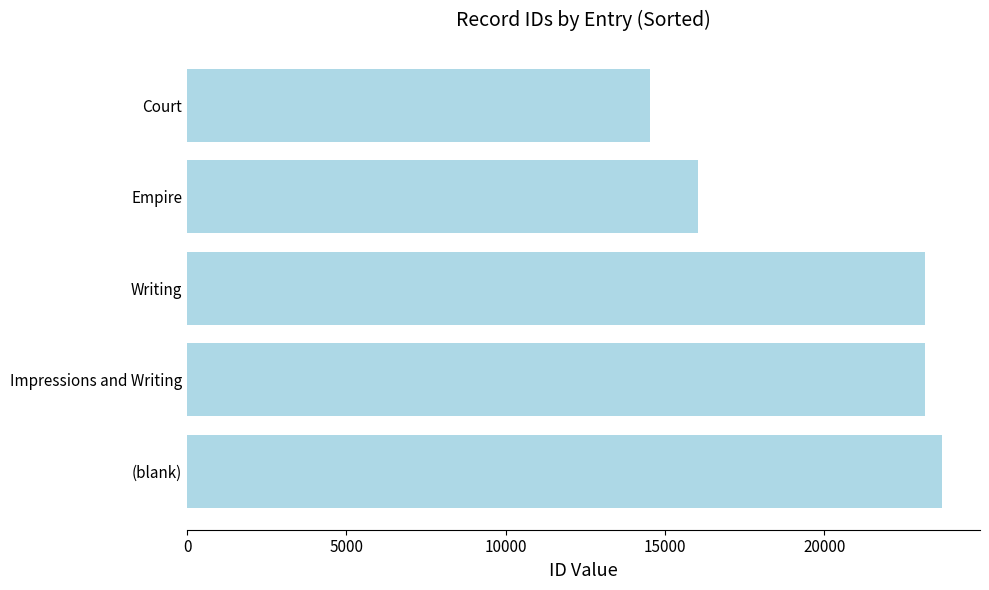

The chart shows a value of 10879 at Impressions and Writing. True or false?

False